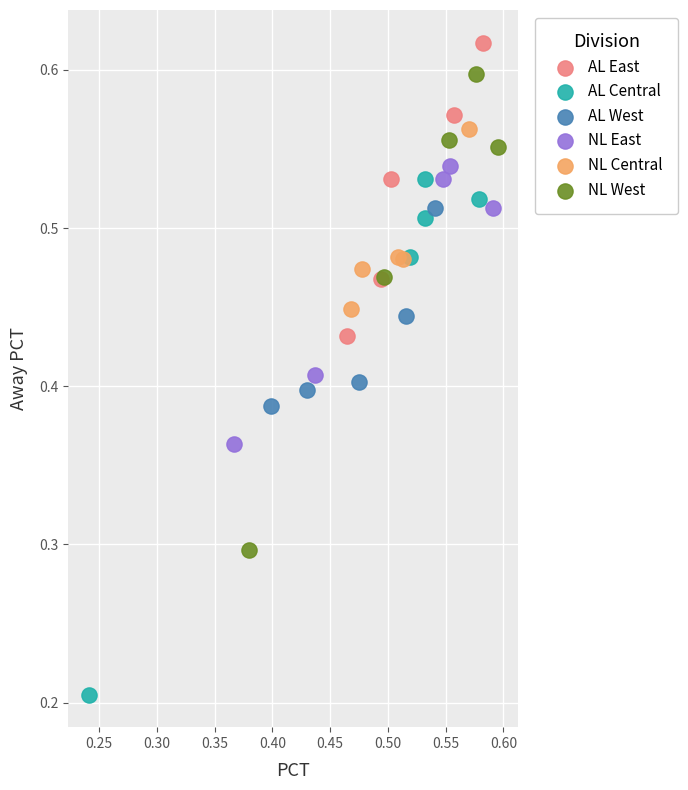

Which series contains the lowest Y value?

AL Central